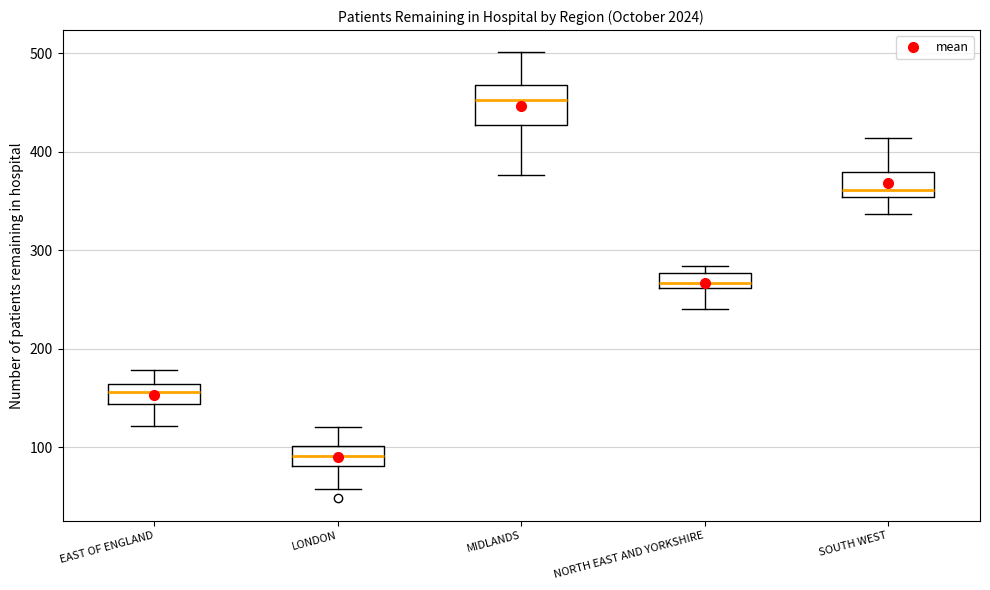

Where does the upper whisker of the box for LONDON end on the y-axis? The values are not printed on the chart, so give them approximately, as read against the axis.

120